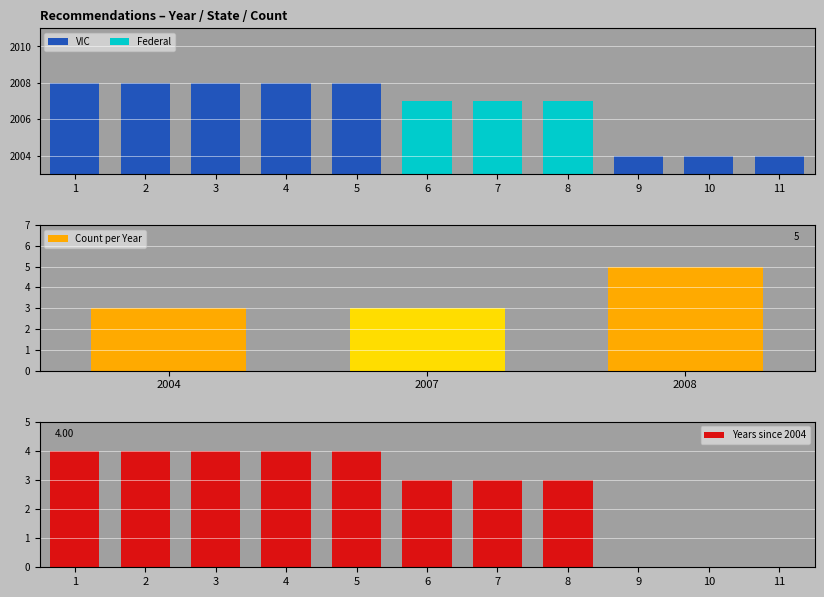

Is it true that the value at 9 is 2648?

False